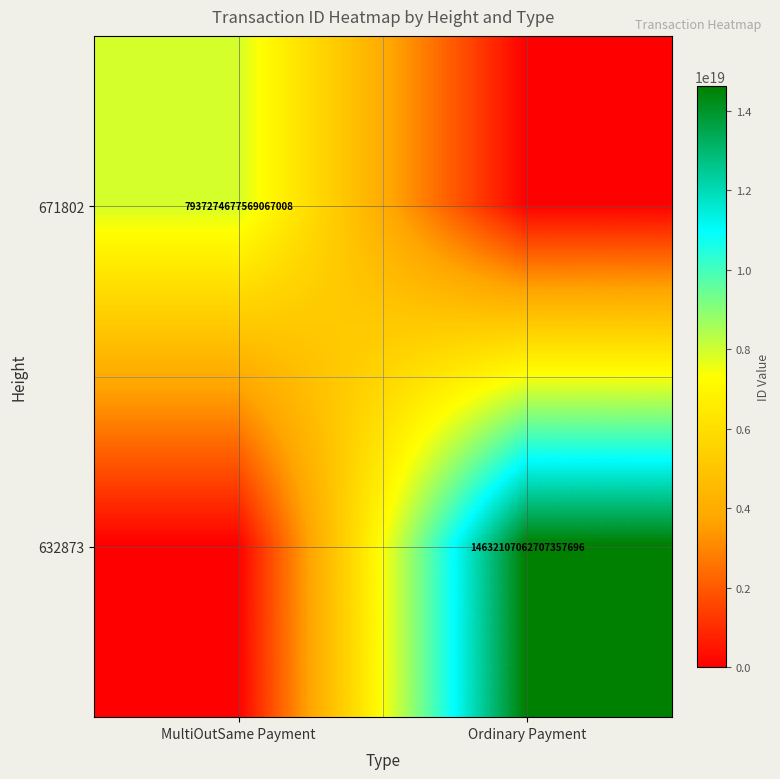

Is it true that 632873 equals 14632107062707357696 at Ordinary Payment?

True